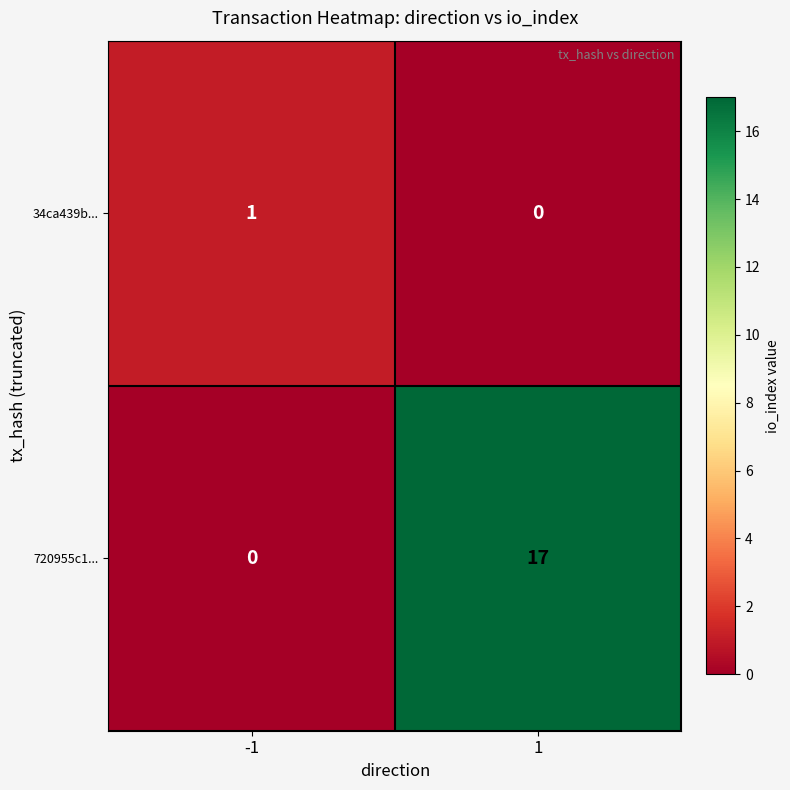

How many data points in 34ca439b... are less than 1?

1